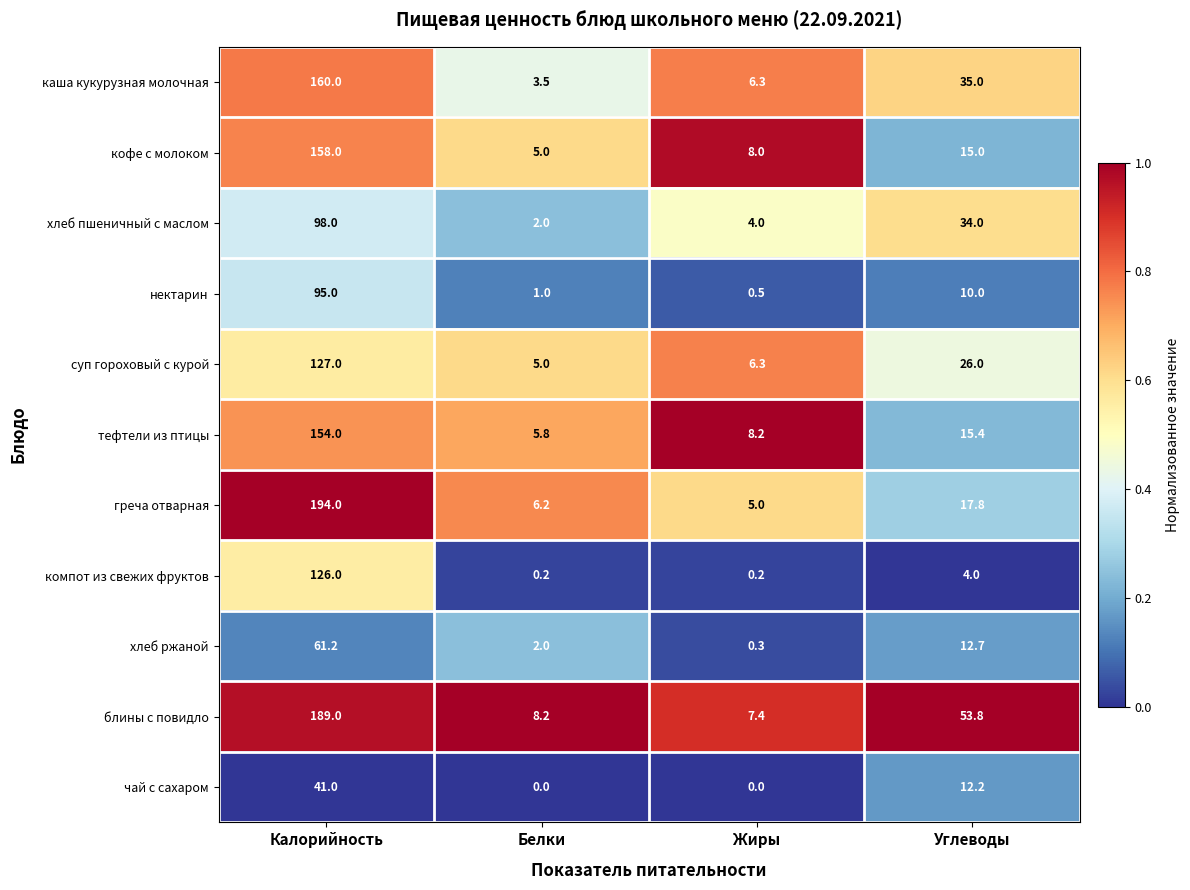

The value of нектарин at Углеводы is 10.0. True or false?

True